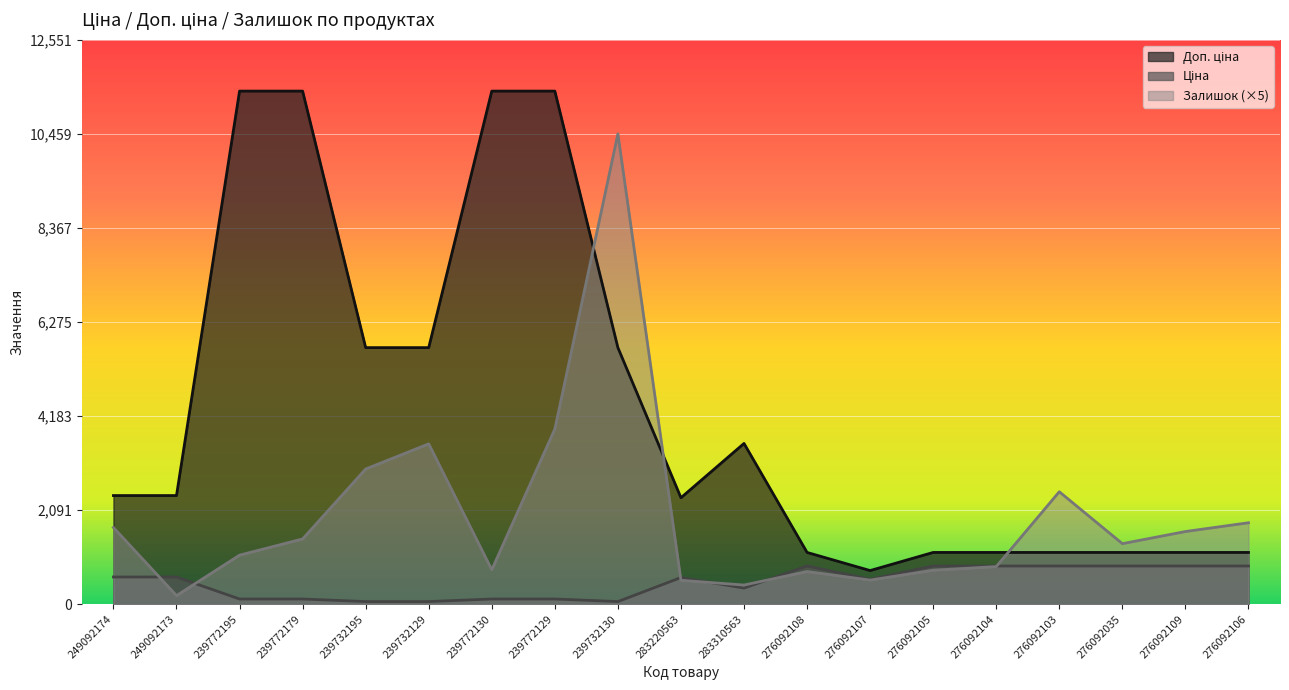

Where is Залишок nearest to the value 5325?

239772129